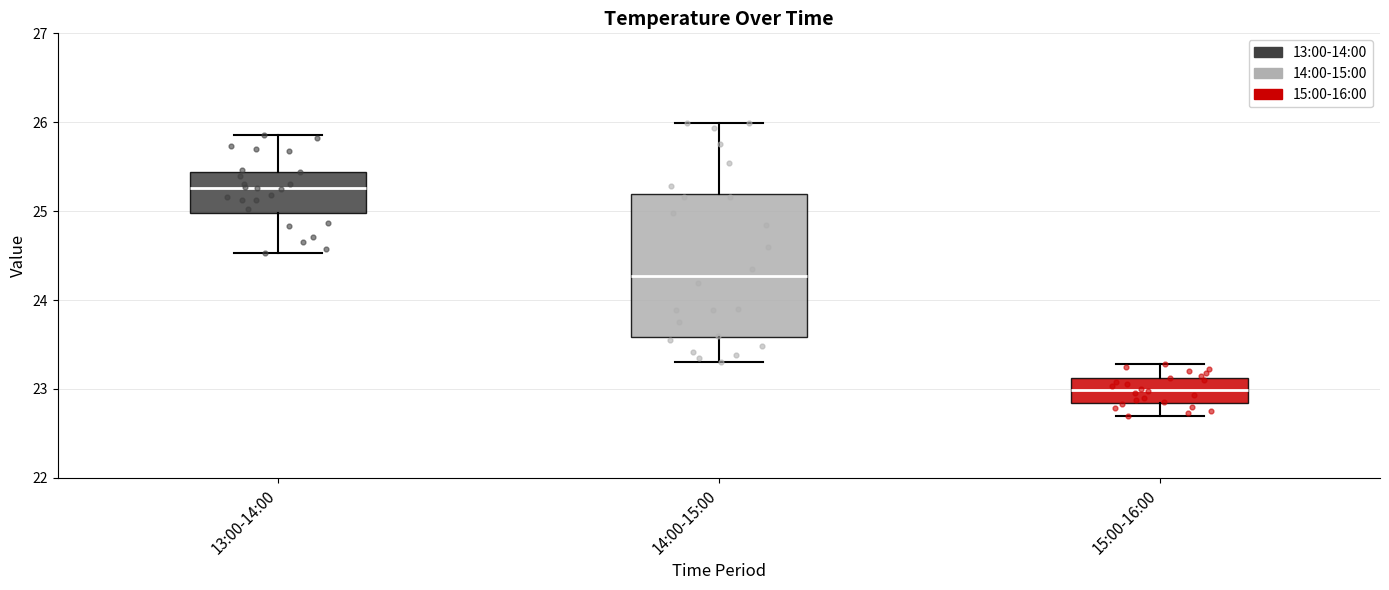

Reading left to right, transcribe this box plot: for each box, give where its median line is, the range the box spans, and where its two whiskers end, as read against the y-axis. The values are not printed on the chart, so give them approximately, as read against the axis.

13:00-14:00: median 25.3, box 25.0 to 25.4, whiskers 24.5 to 25.9
14:00-15:00: median 24.3, box 23.6 to 25.2, whiskers 23.3 to 26.0
15:00-16:00: median 23.0, box 22.8 to 23.1, whiskers 22.7 to 23.3